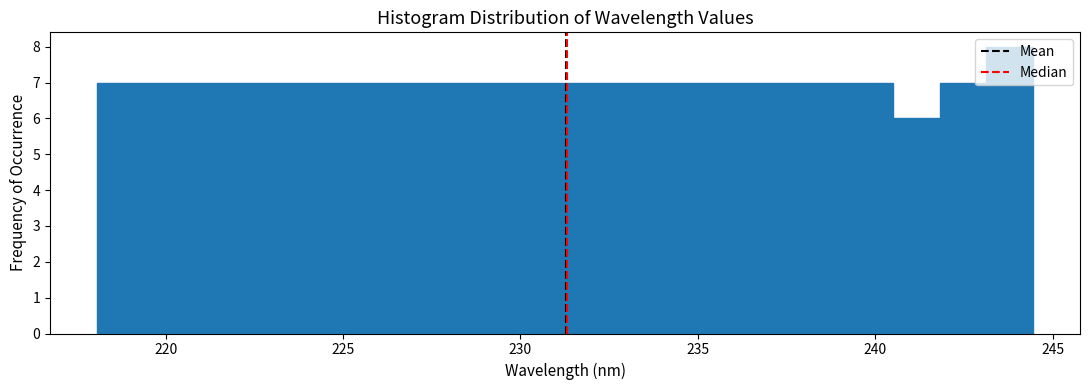

Read against the x-axis, roughly where is the centre of the tallest bar?

244.0